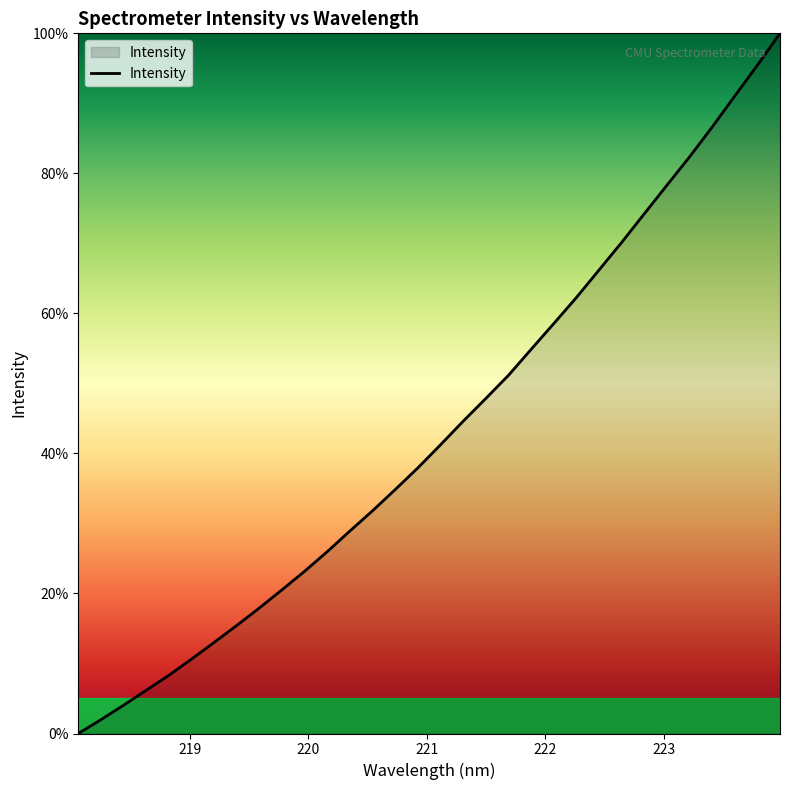

How many values are above zero?

31